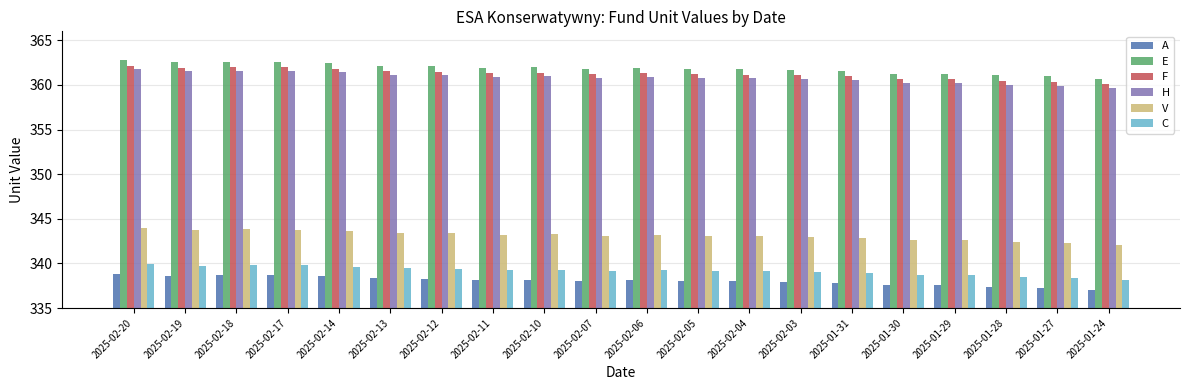

Count the number of data series in this chart.

6